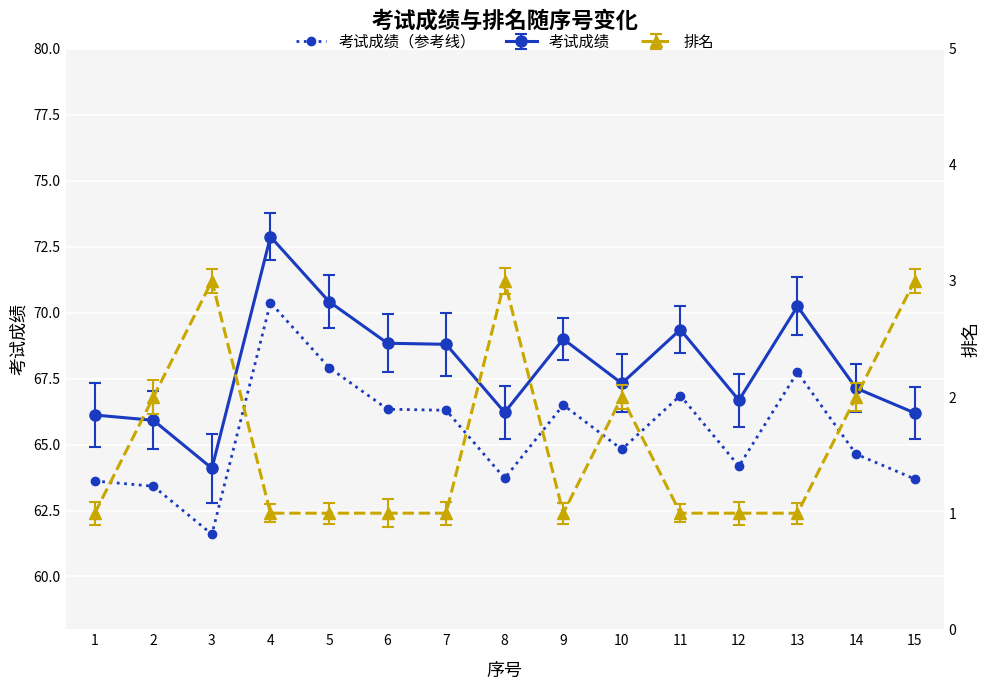

True or false: 考试成绩 has a value of 68.8 at 6.

True